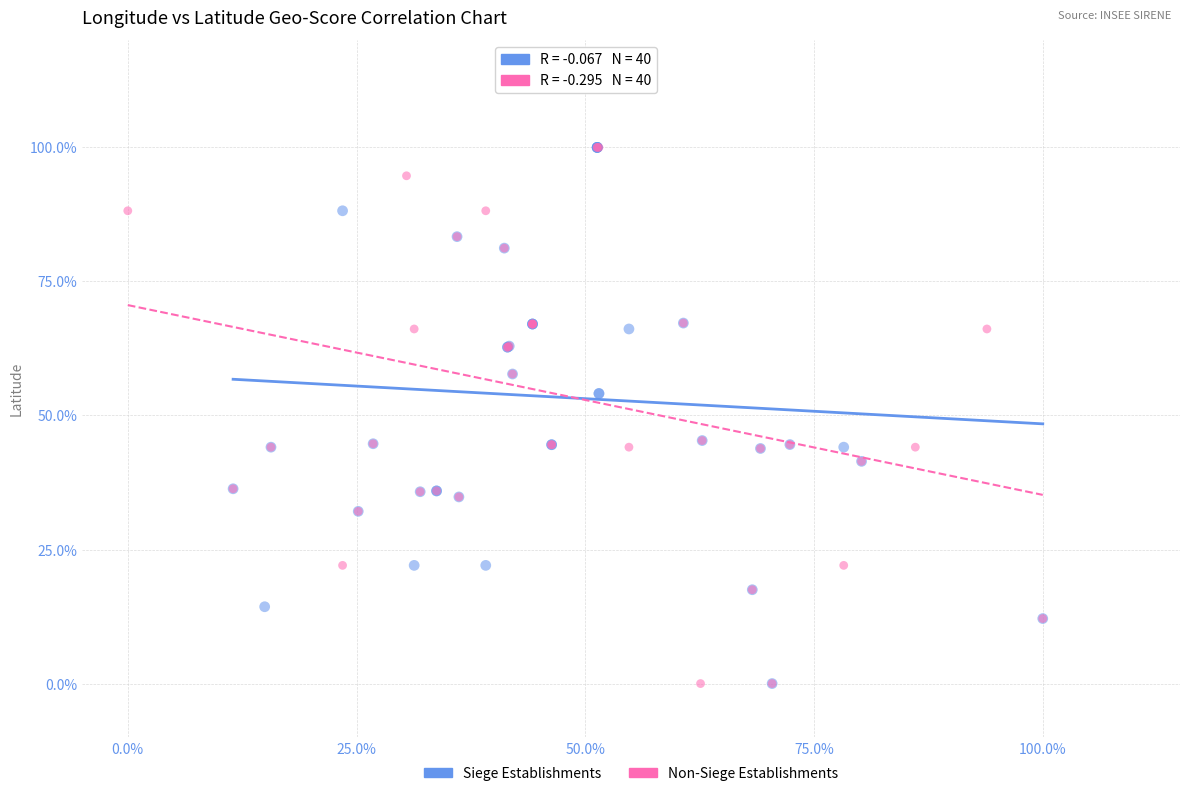

What are all the series names shown in the legend?

Siege Establishments, Non-Siege Establishments